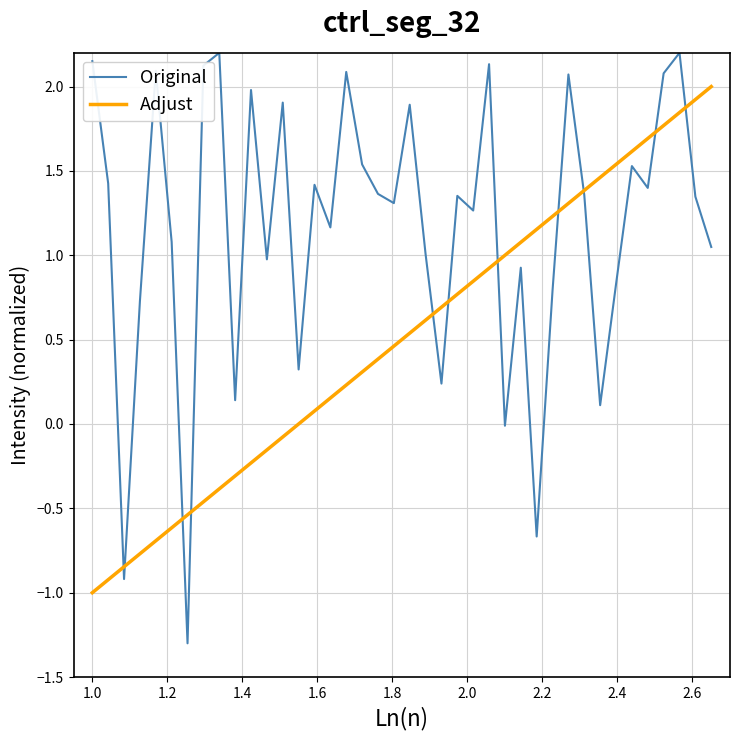

List the series in order of their overall mean, lowest first.

Adjust, Original